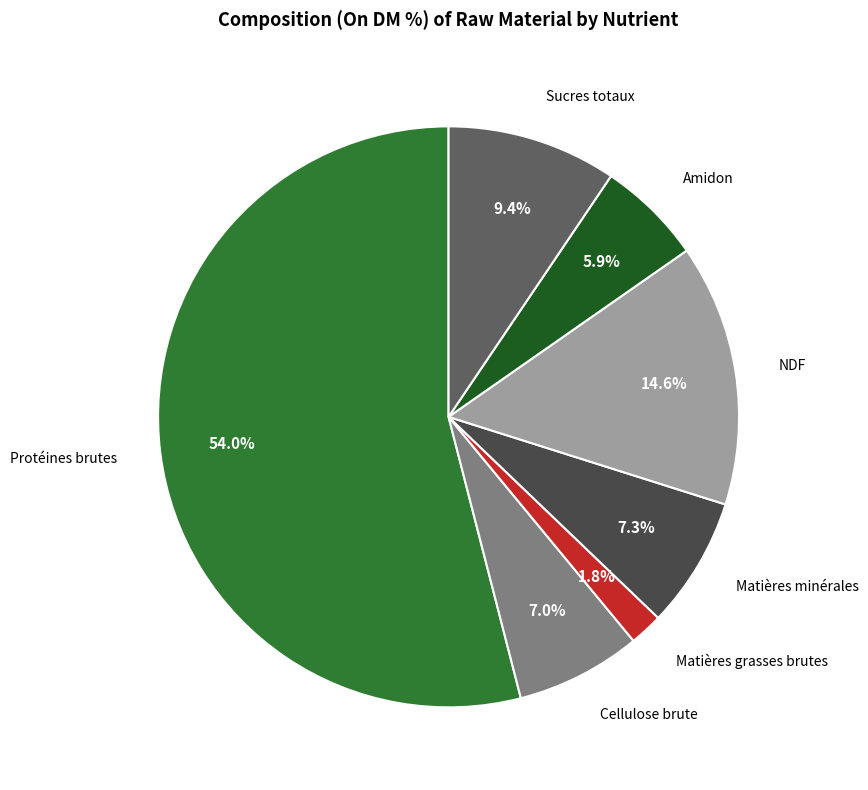

How many slices are in this pie chart?

7